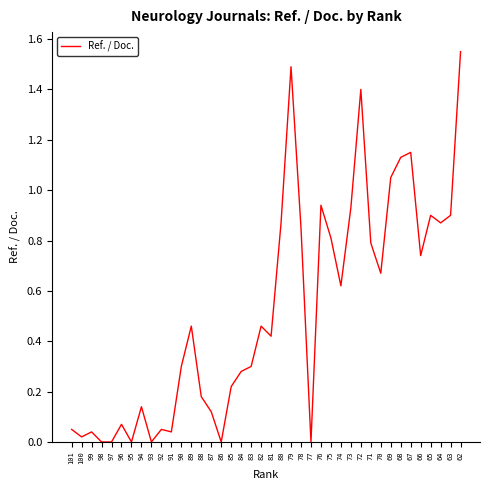

What is the change in value from 99 to 84?

+0.2